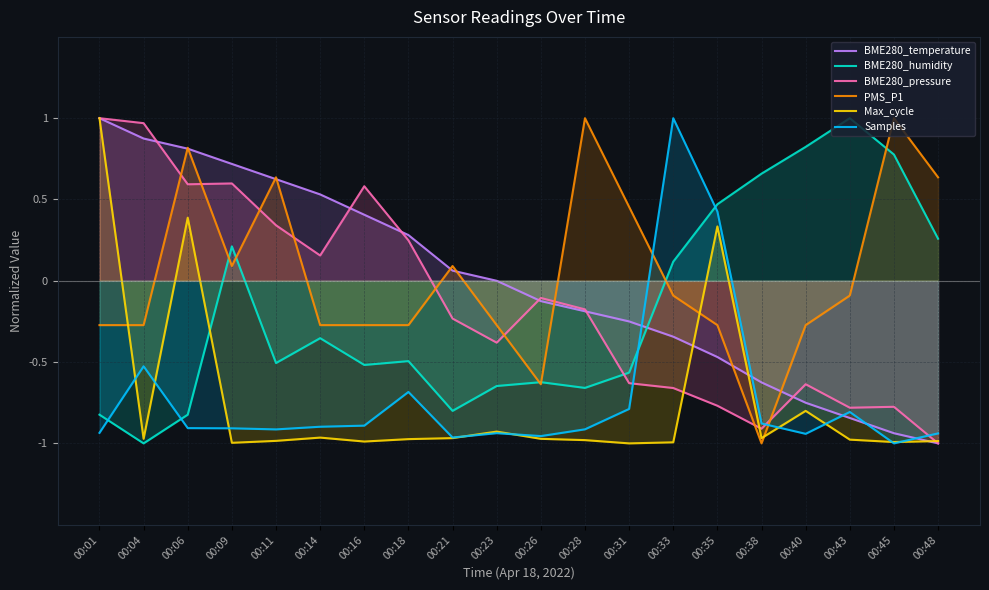

True or false: Max_cycle has more than 2 points higher than both neighbors.

True